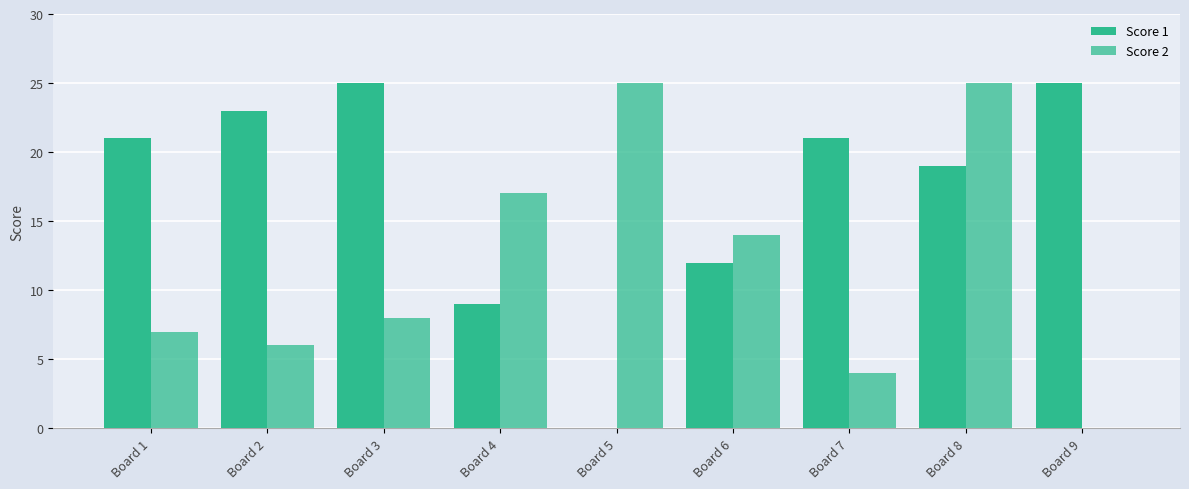

What is the sum of the Score 2 values at Board 4 and Board 5?

42